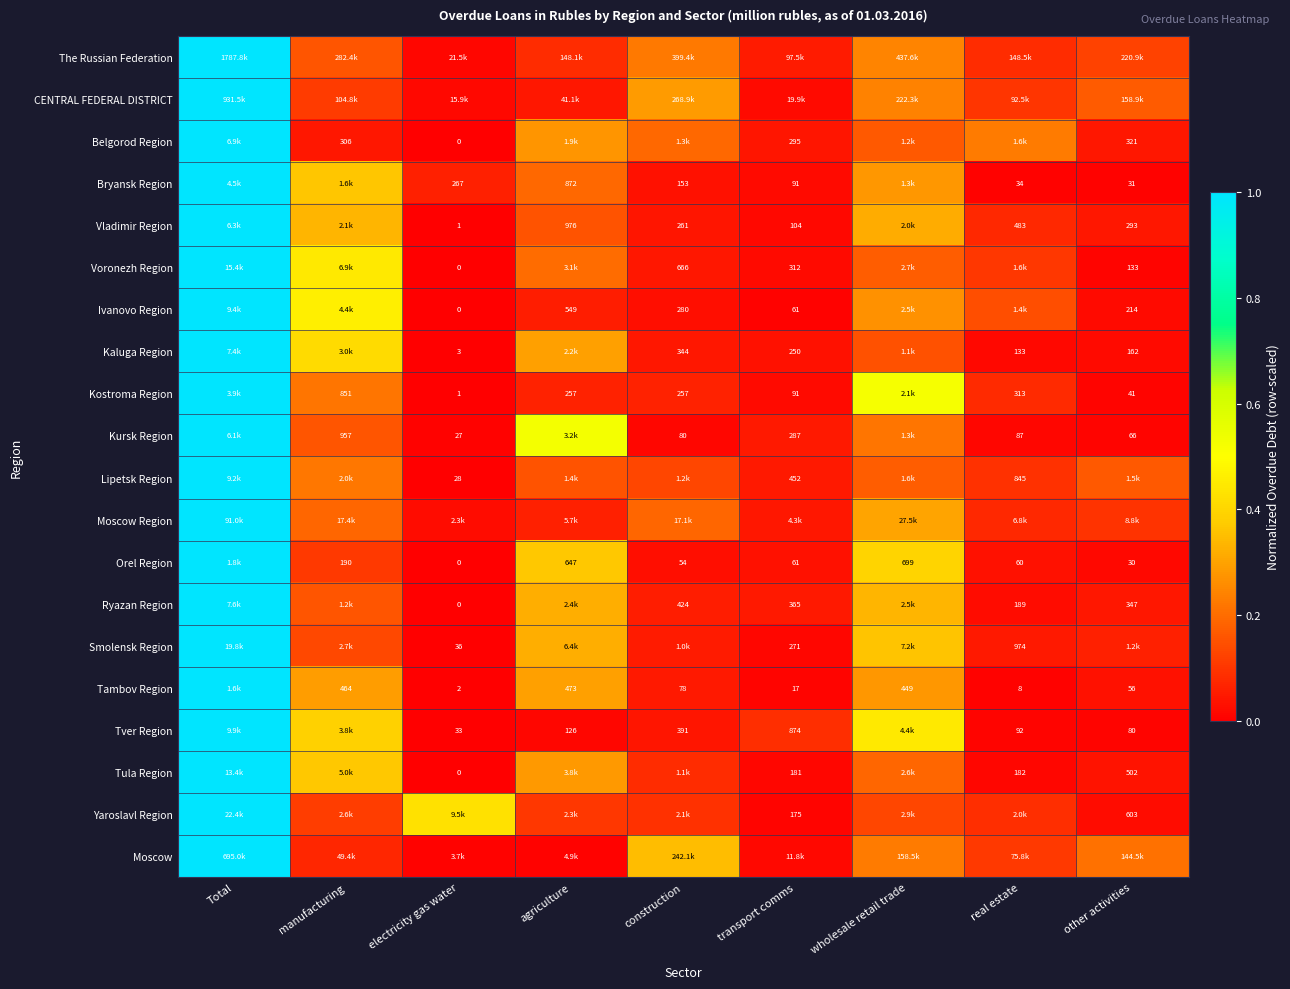

What is the maximum value for Bryansk Region?

1.0